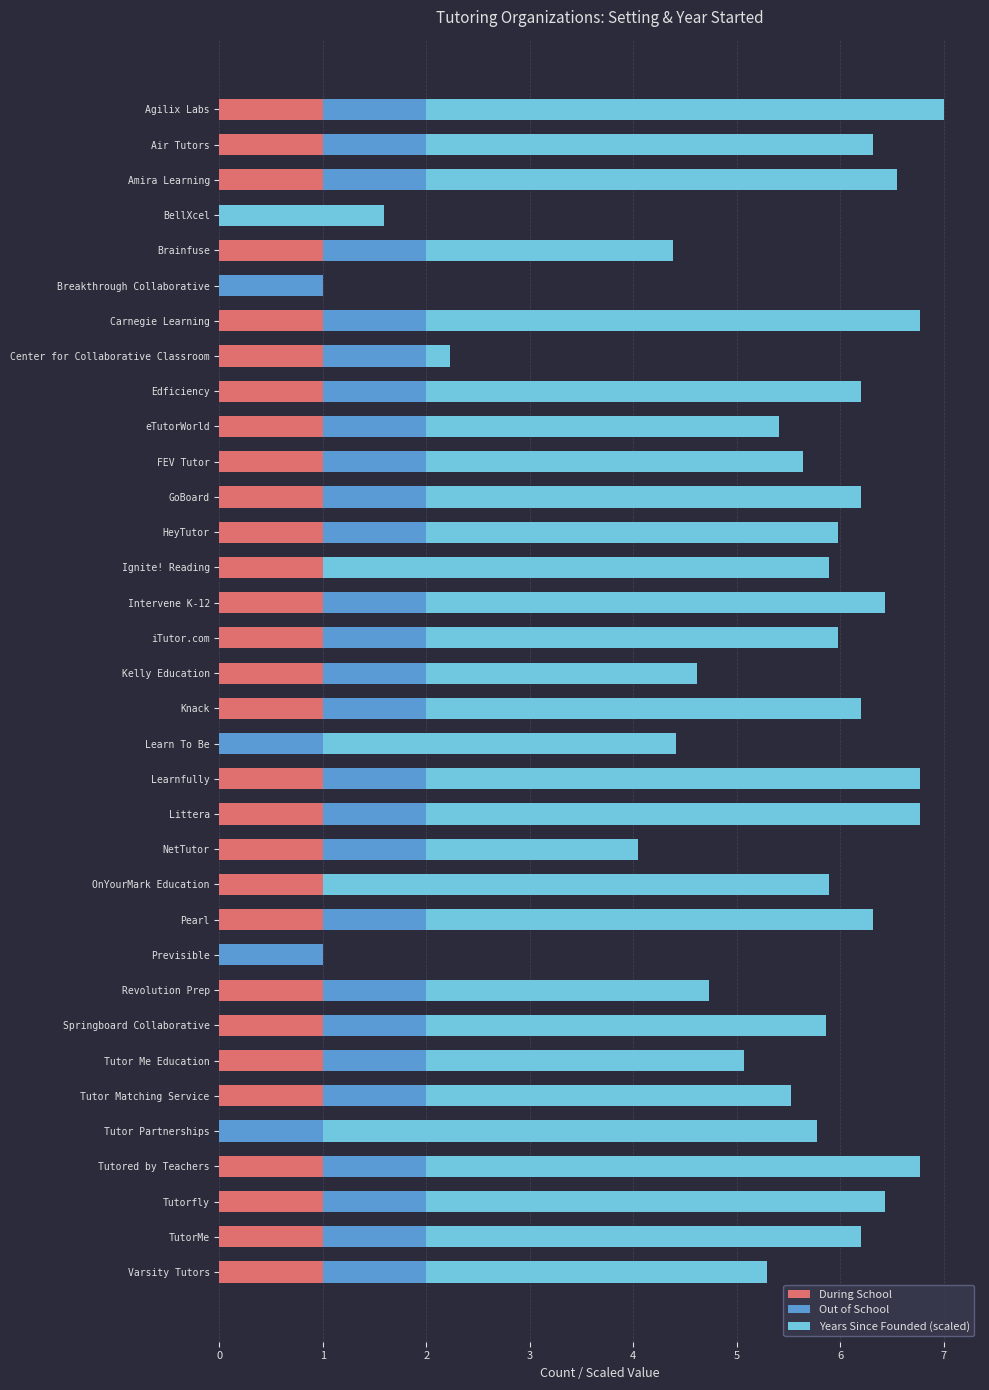

The During School series shows 1.0 at Ignite! Reading. True or false?

True